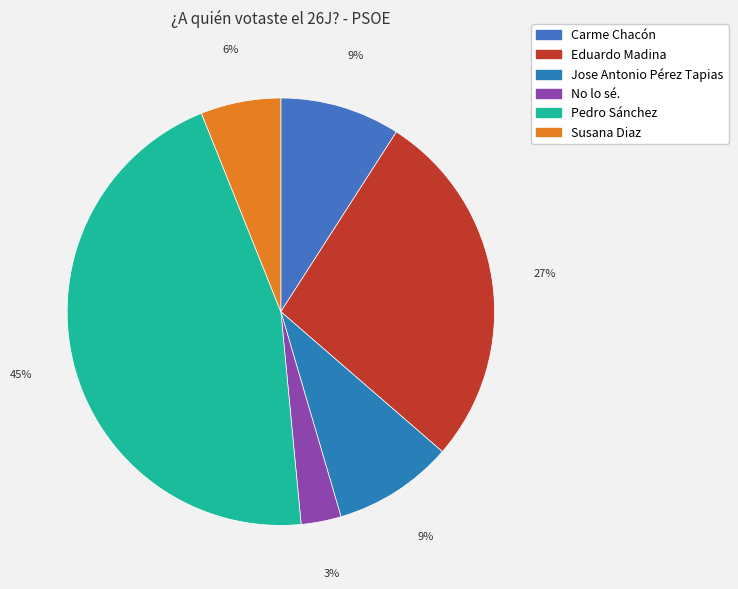

What is the ratio of the value at Carme Chacón to the value at No lo sé.?

3.0